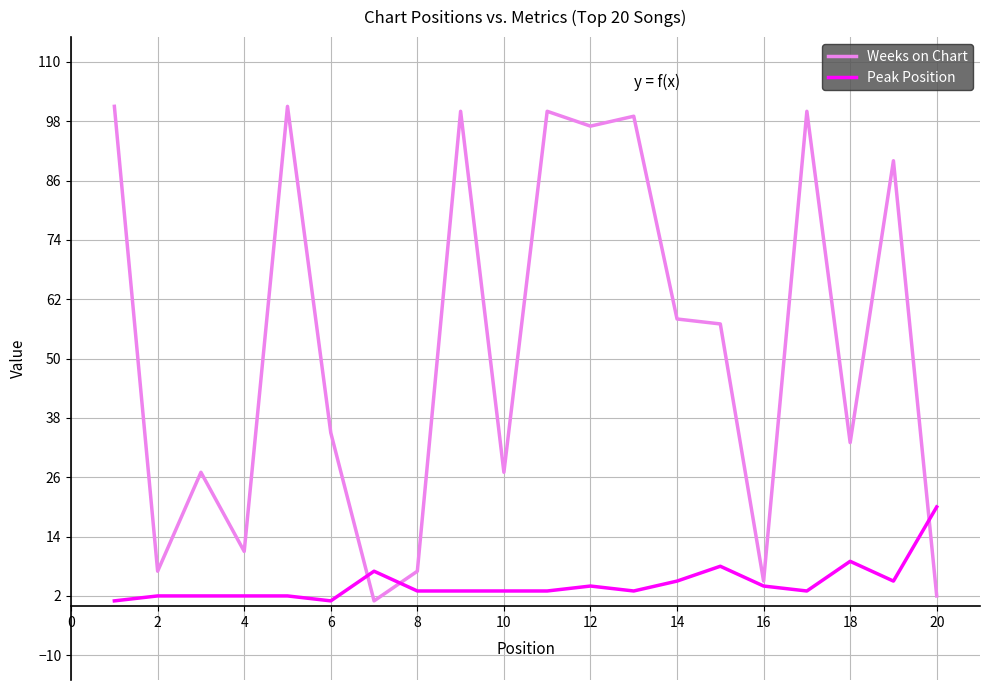

What is the smallest value displayed?

1